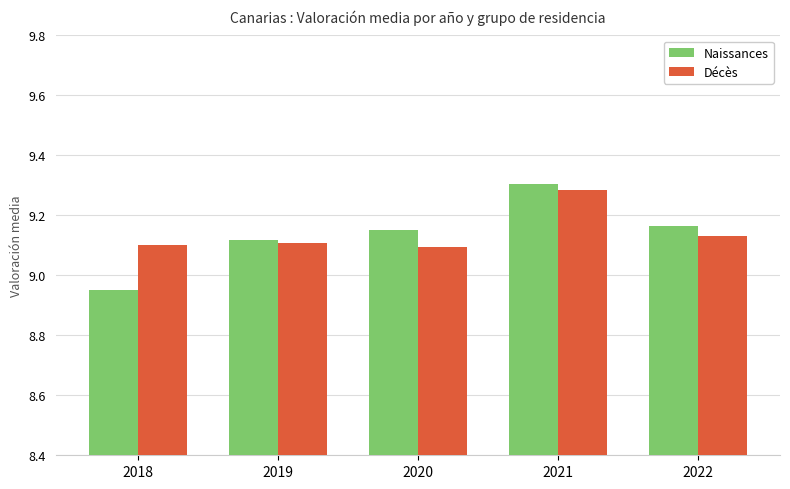

Does the chart contain any negative values?

No